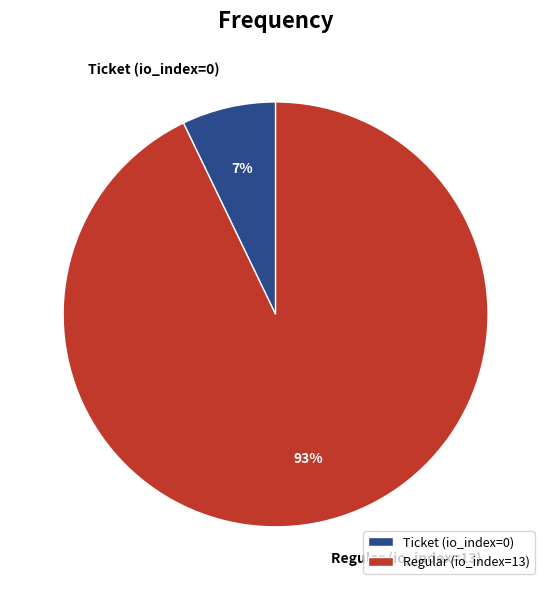

The Regular (io_index=13) slice represents 93% of the pie. True or false?

True